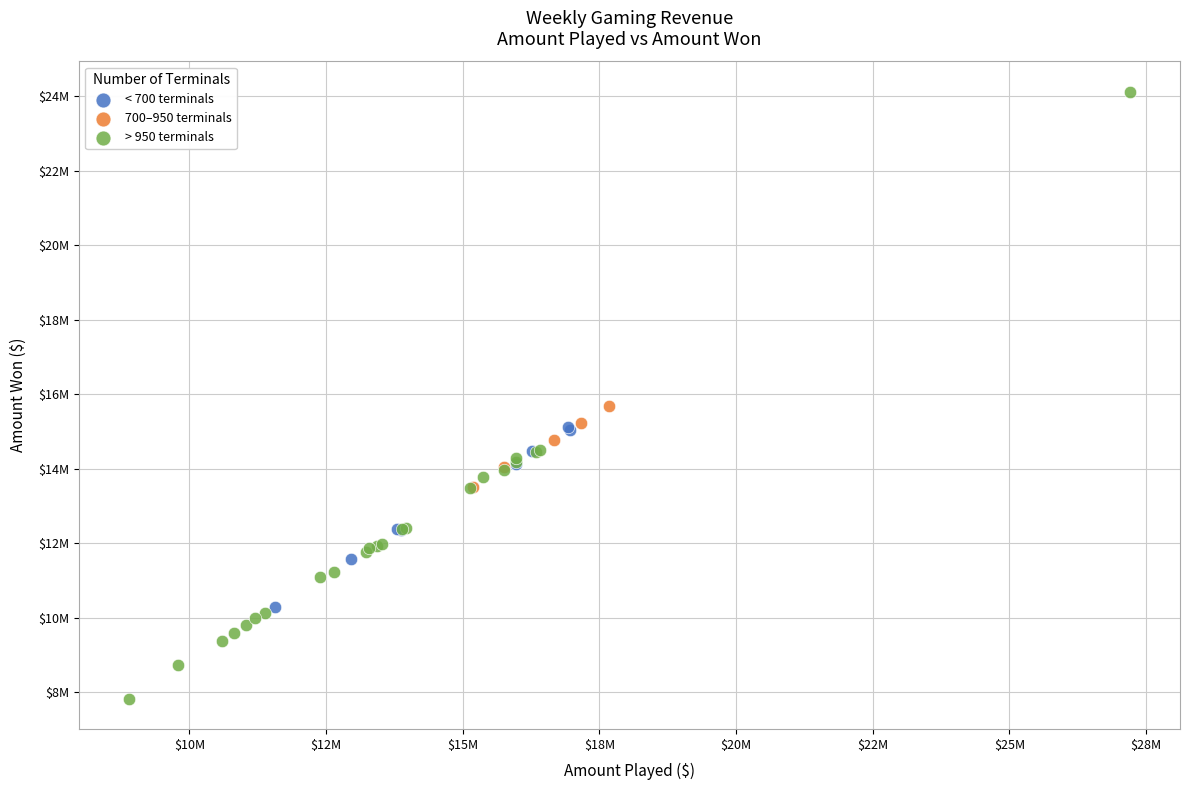

Which series has the widest spread of Y values?

> 950 terminals